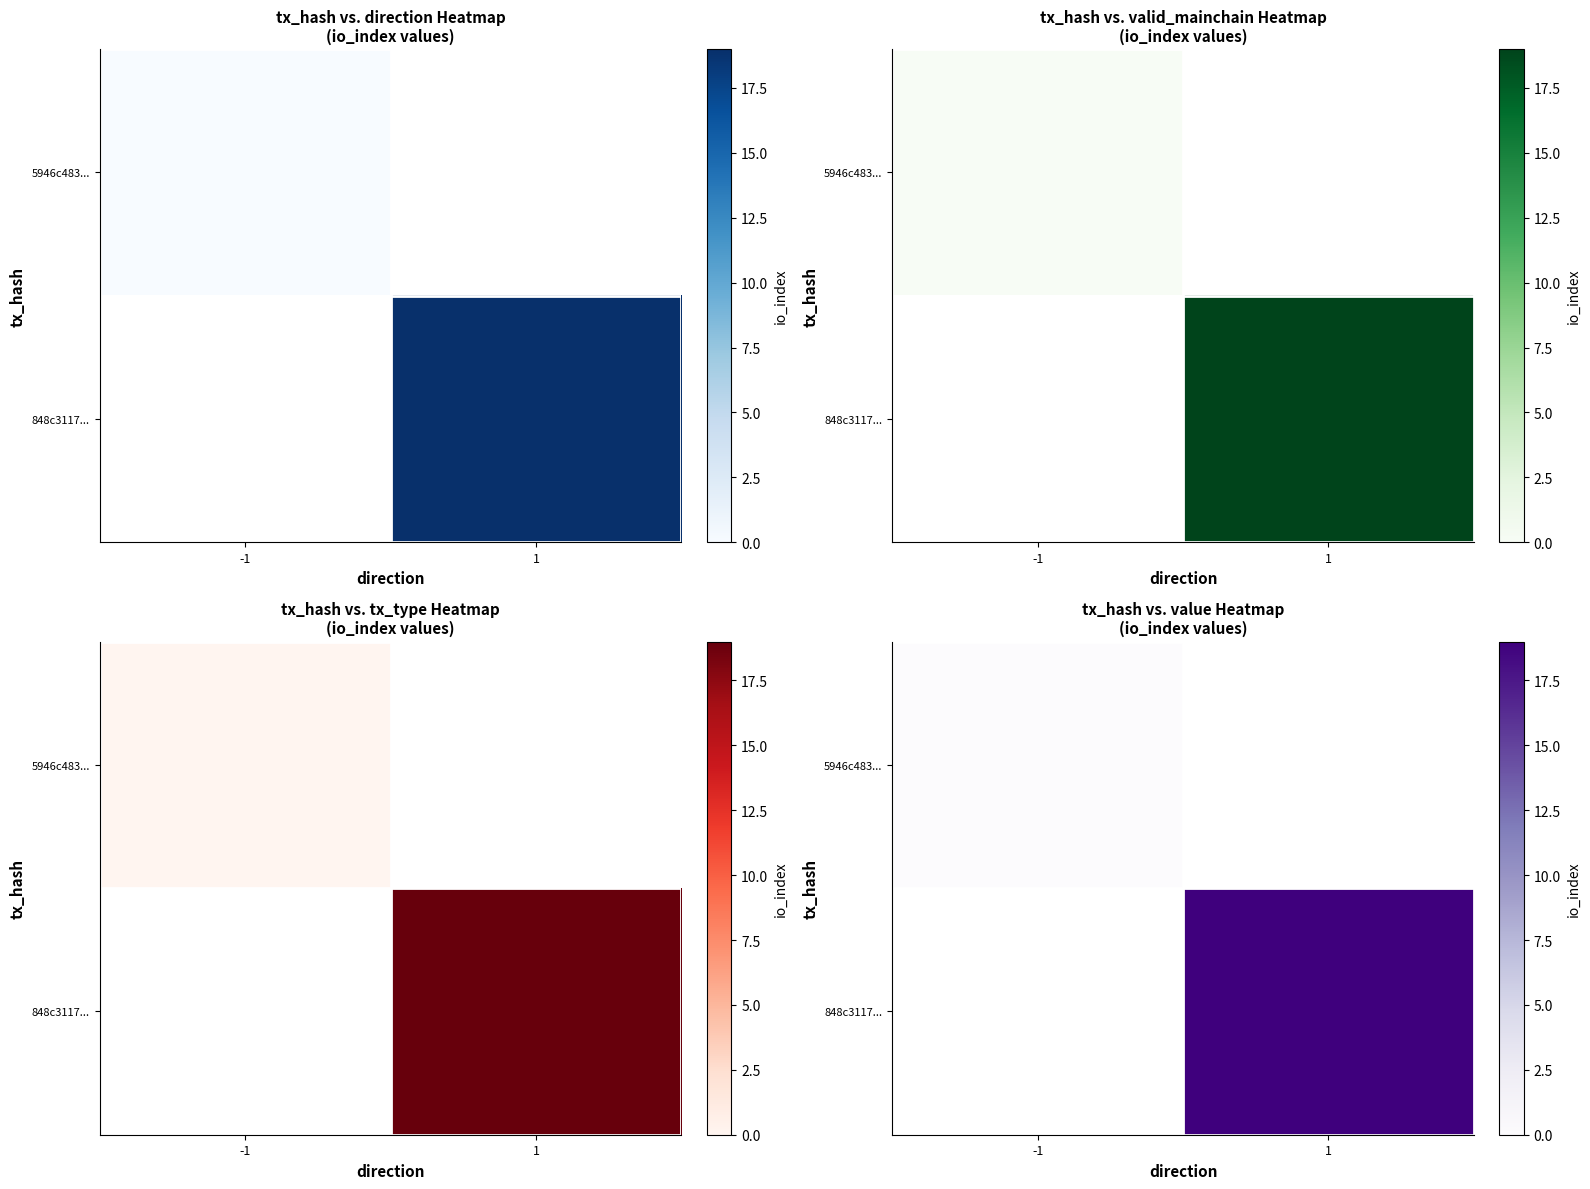

Which series has the widest spread of values?

848c3117...